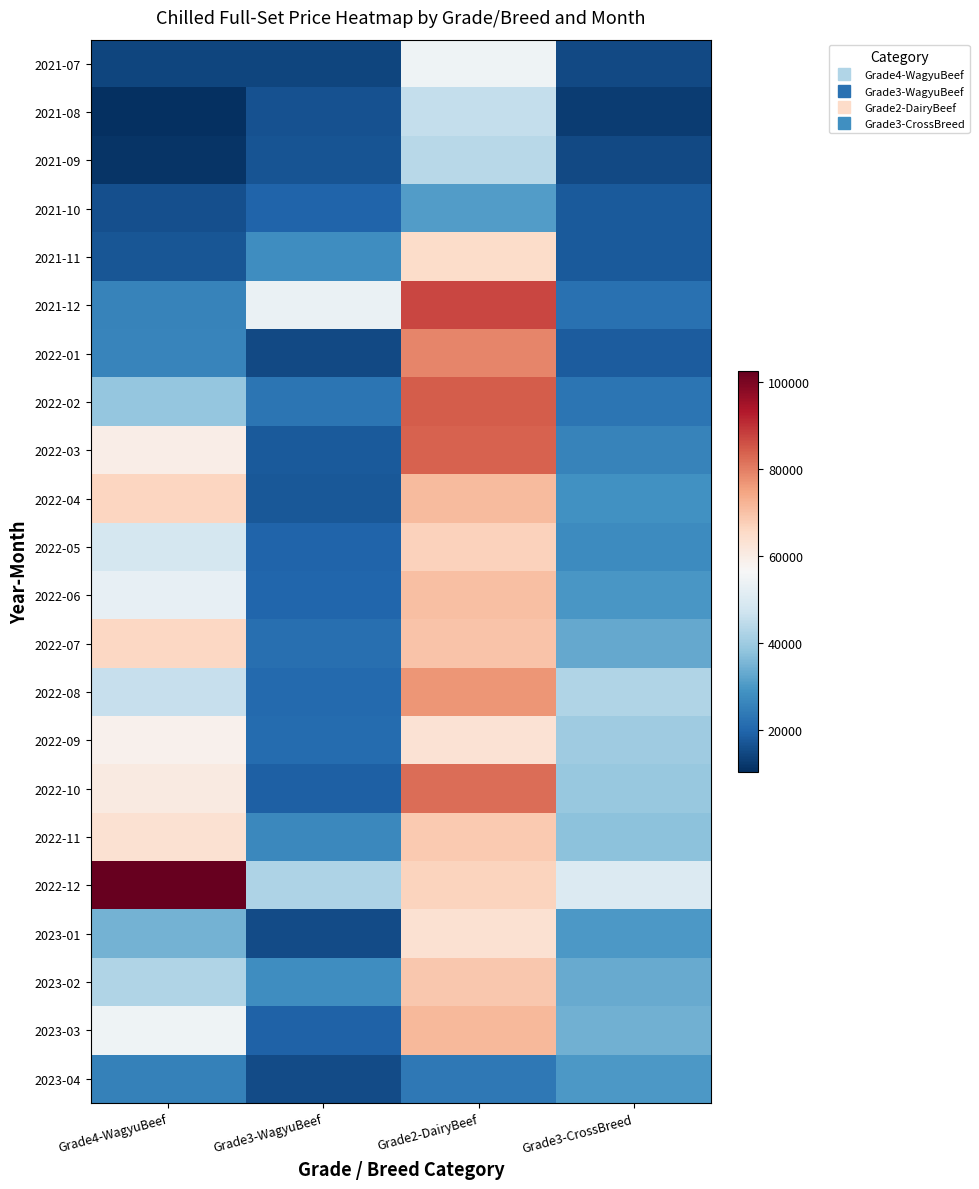

What is the spread (max minus min) of values at Grade2-DairyBeef?

63601